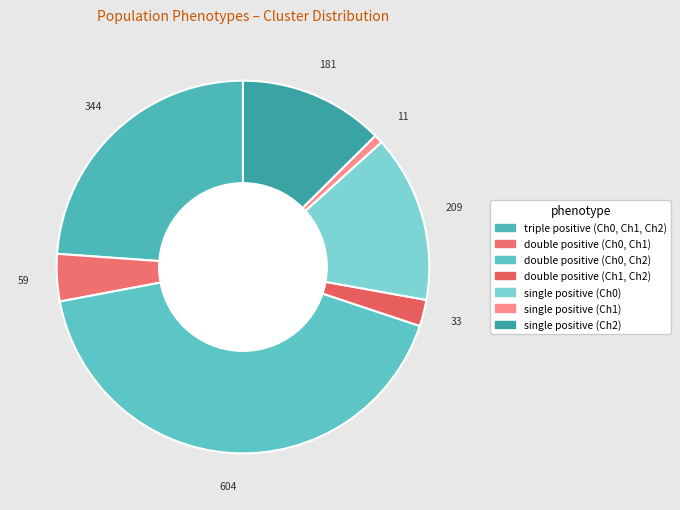

Which has a higher value, double positive (Ch1, Ch2) or double positive (Ch0, Ch1)?

double positive (Ch0, Ch1)